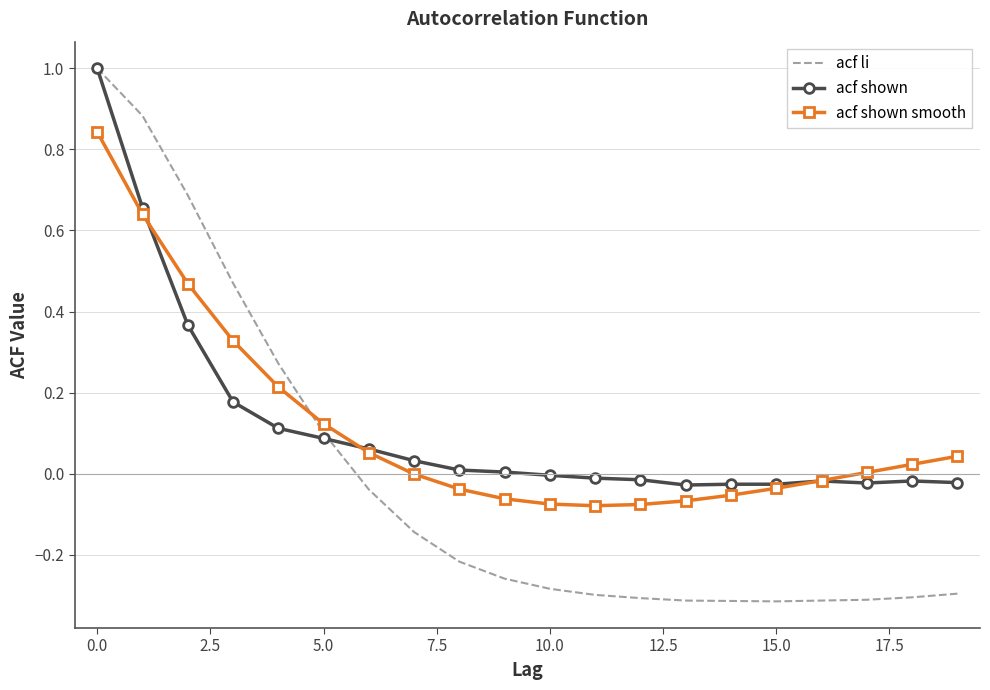

How many distinct data groups are displayed?

3